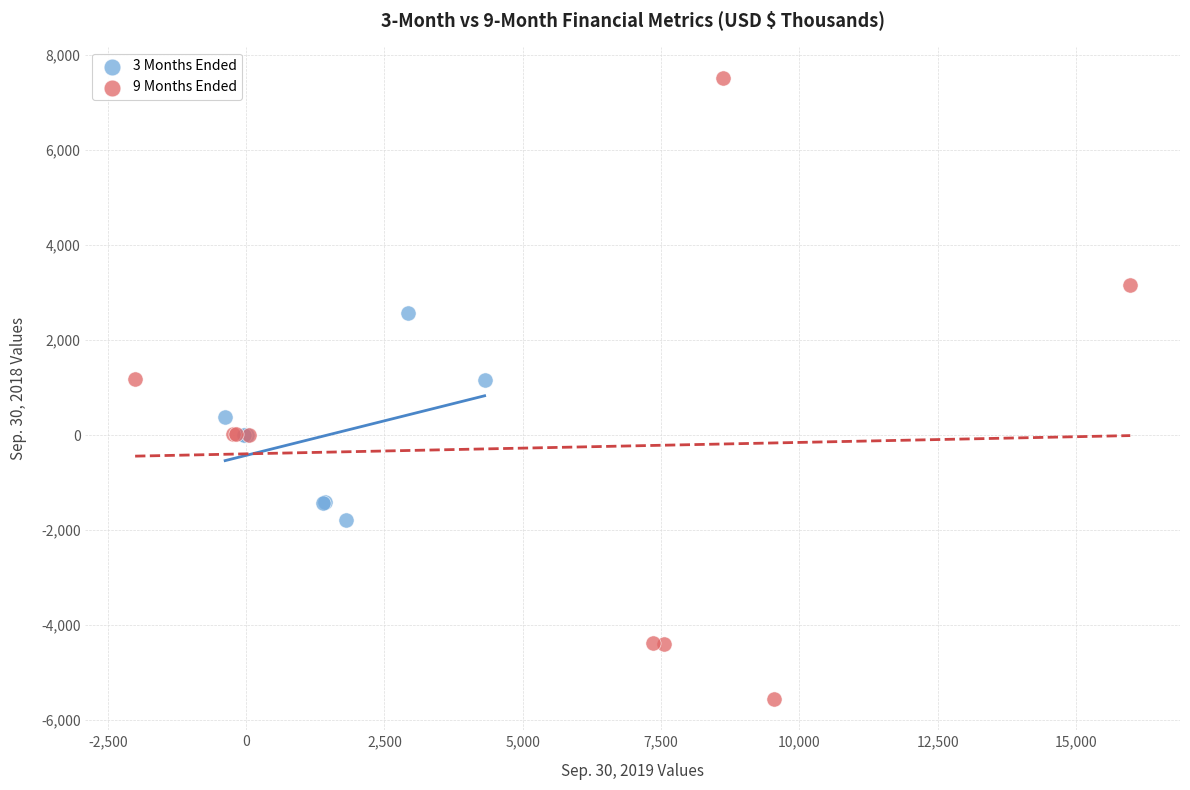

What are all the series names shown in the legend?

3 Months Ended, 9 Months Ended